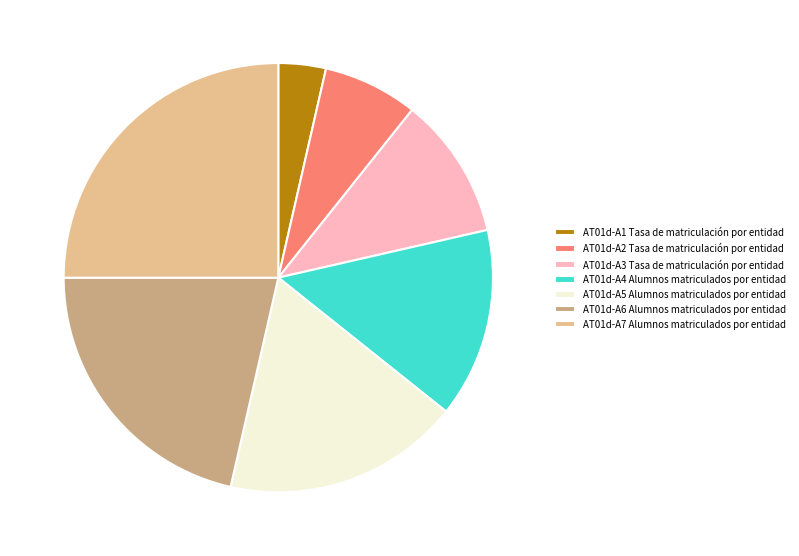

How many segments does this pie chart have?

7